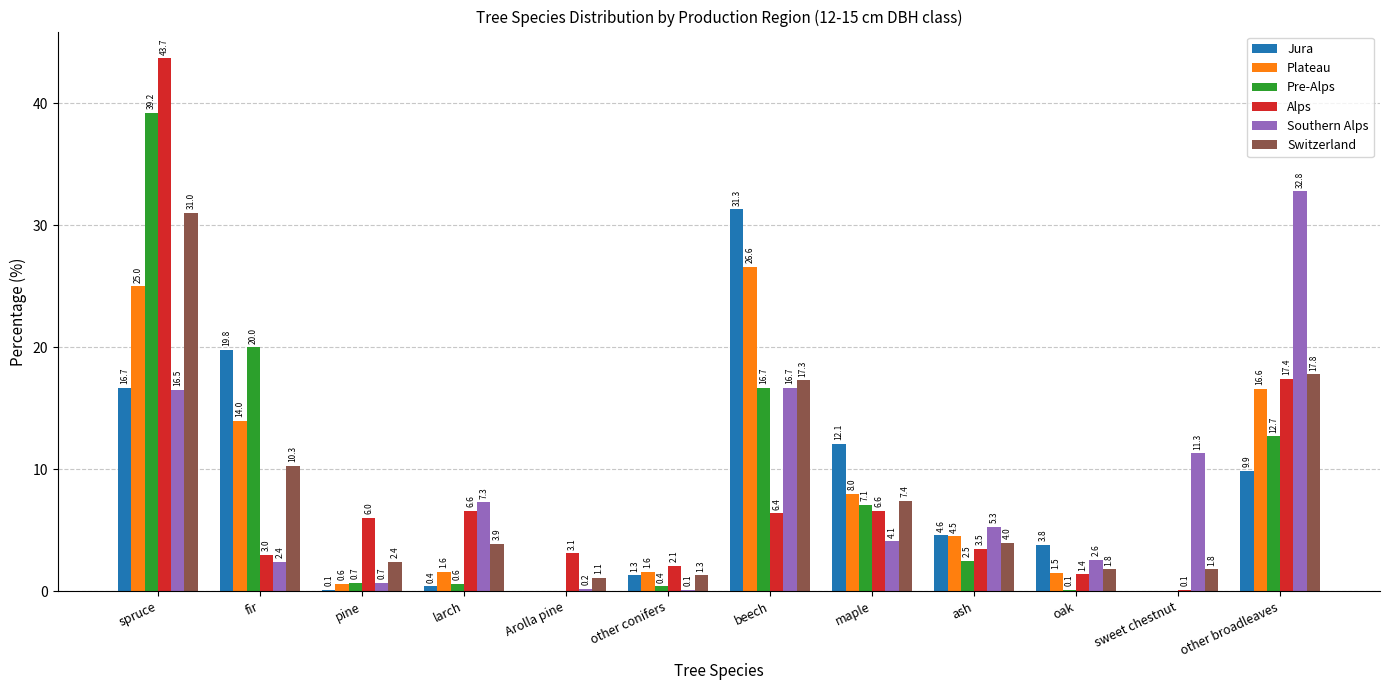

Is the value of Jura at pine greater than the value of Alps at beech?

No